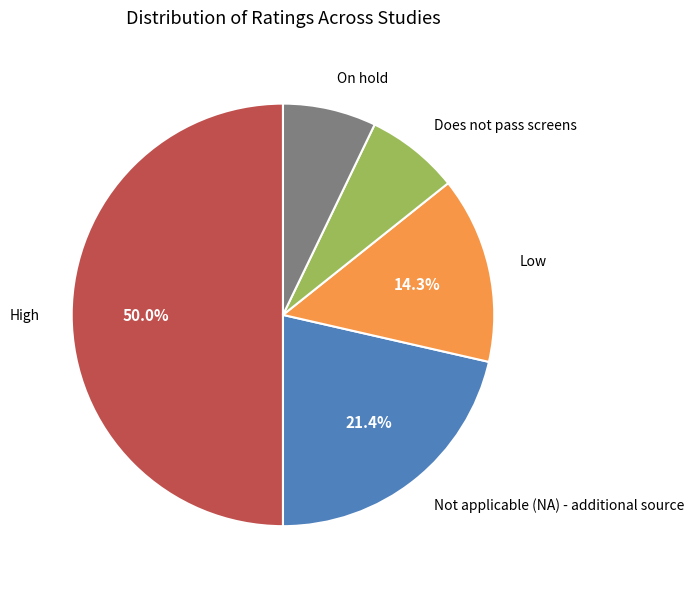

Does Not applicable (NA) - additional source account for over 50% of the chart?

No